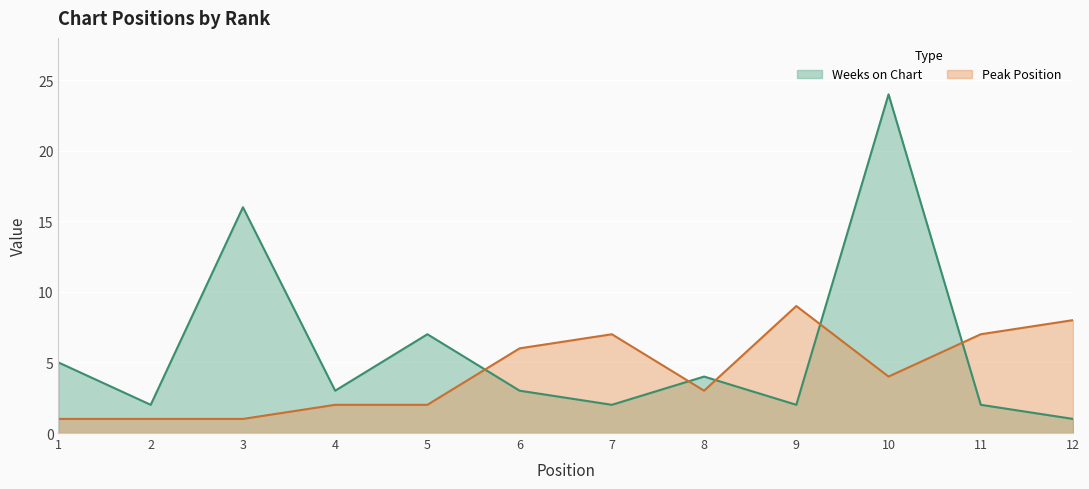

List the series in order of their overall mean, lowest first.

Peak Position, Weeks on Chart